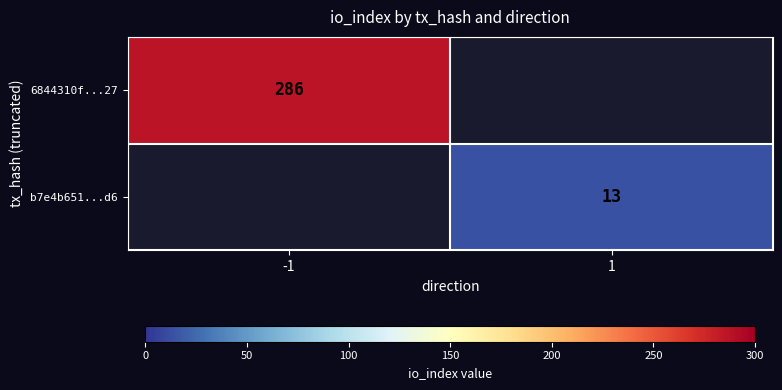

True or false: 6844310f...27 has a value of 286 at -1.

True